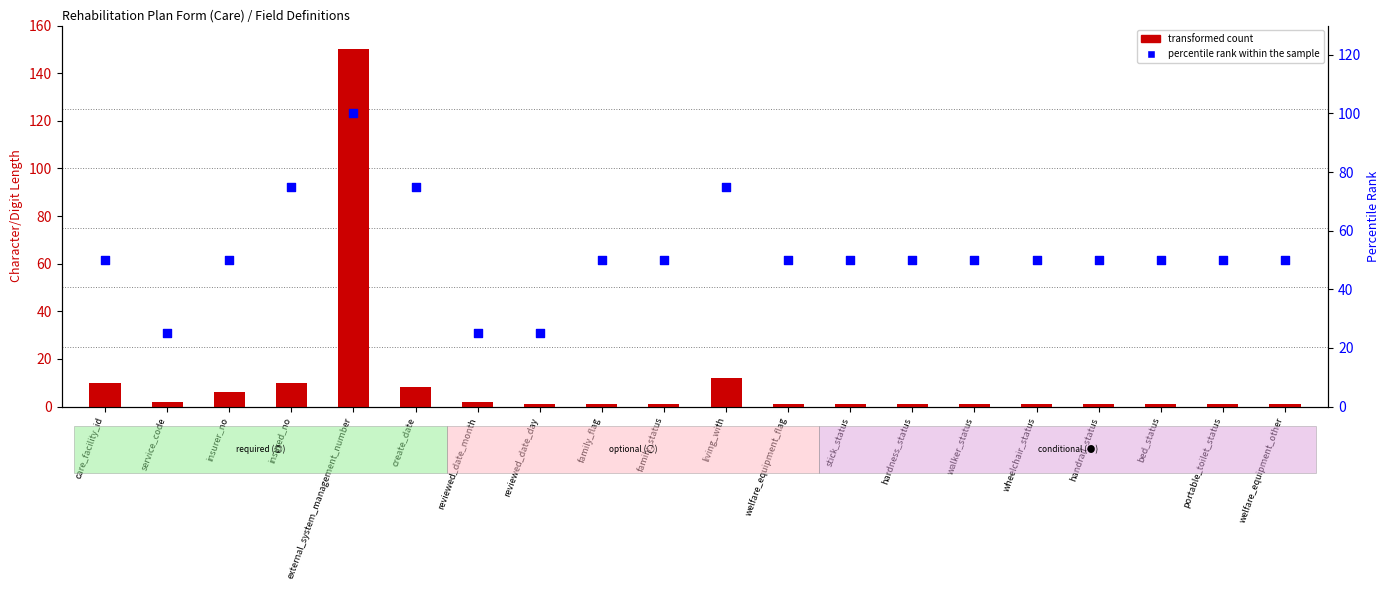

Which series has the largest total across all categories?

percentile rank within the sample